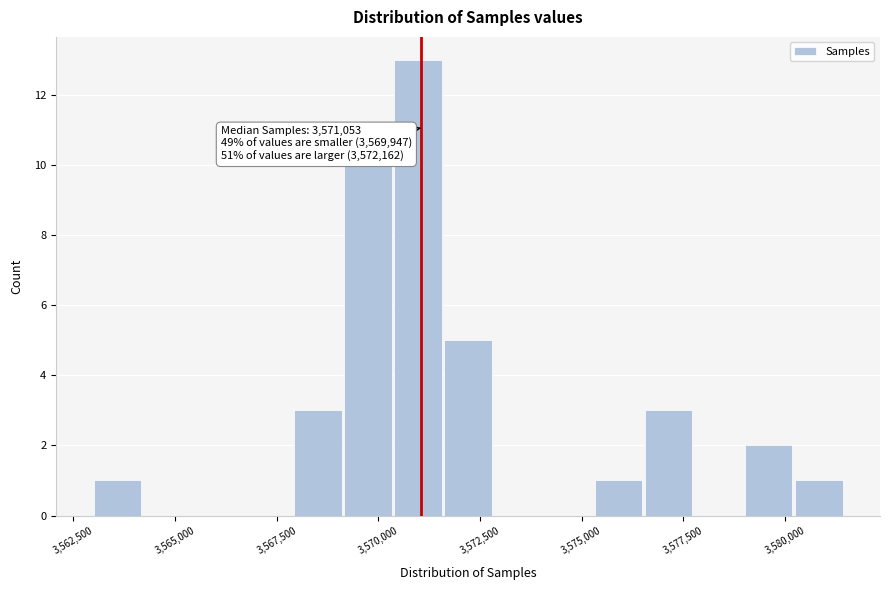

Around what value on the x-axis is the tallest bar? Give the approximate position of its centre, as read against the axis.

3571000